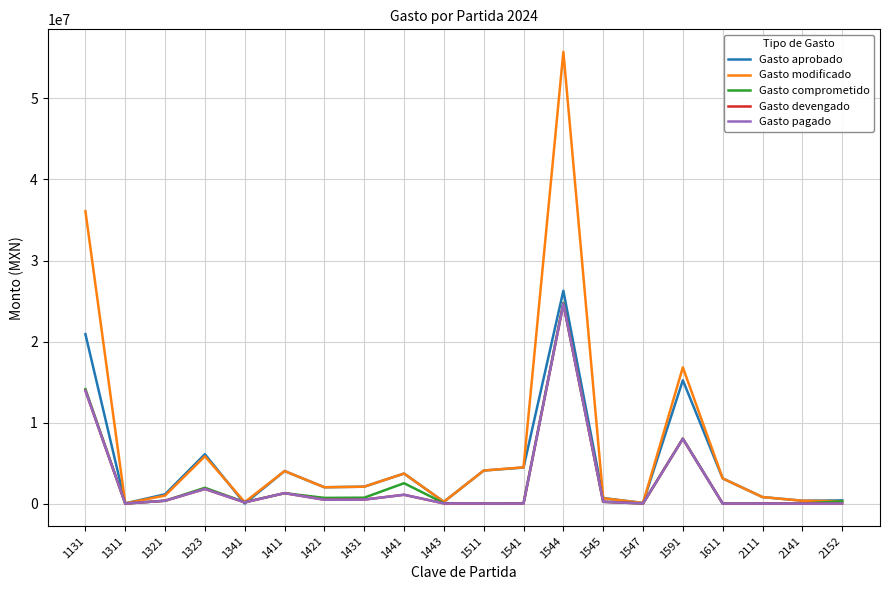

What is the value of the Gasto modificado point at the 18th from the left?

800000.0